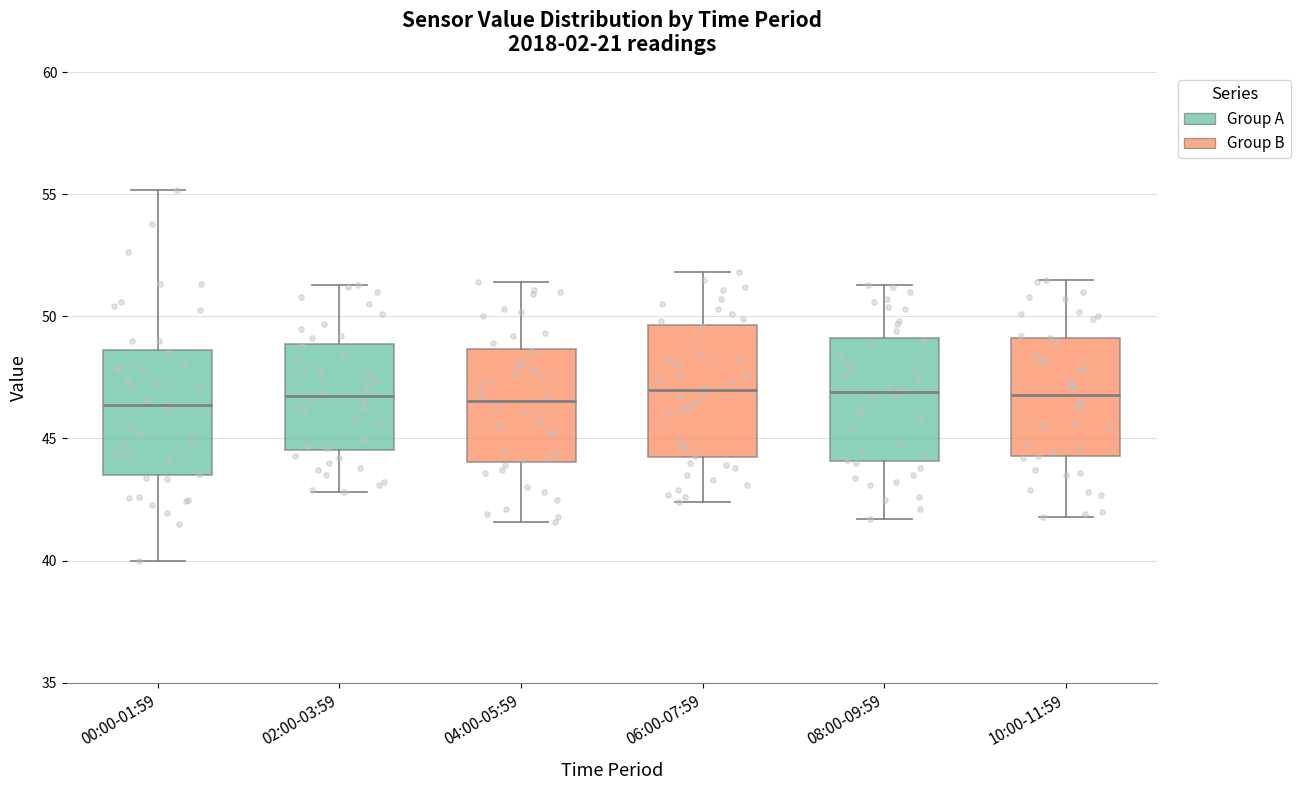

Where is the upper edge of the box for 02:00-03:59 on the y-axis? The values are not printed on the chart, so give them approximately, as read against the axis.

49.0